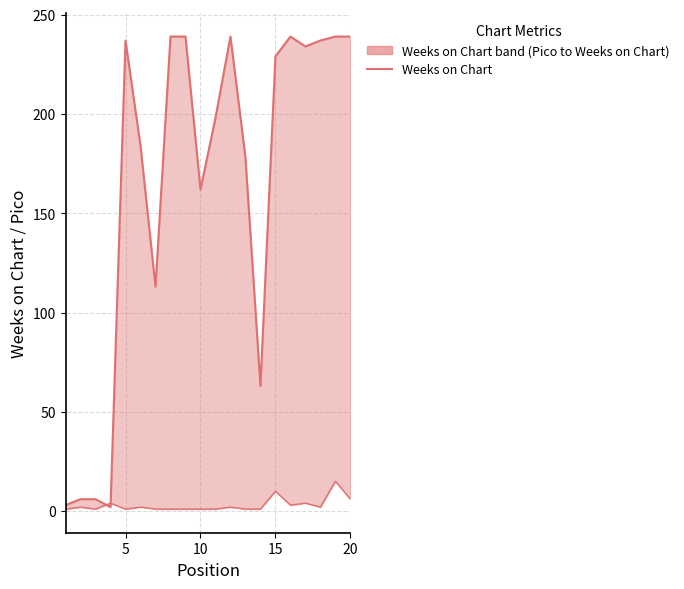

Is the value of Pico at 12 greater than the value of Weeks on Chart at 17?

No